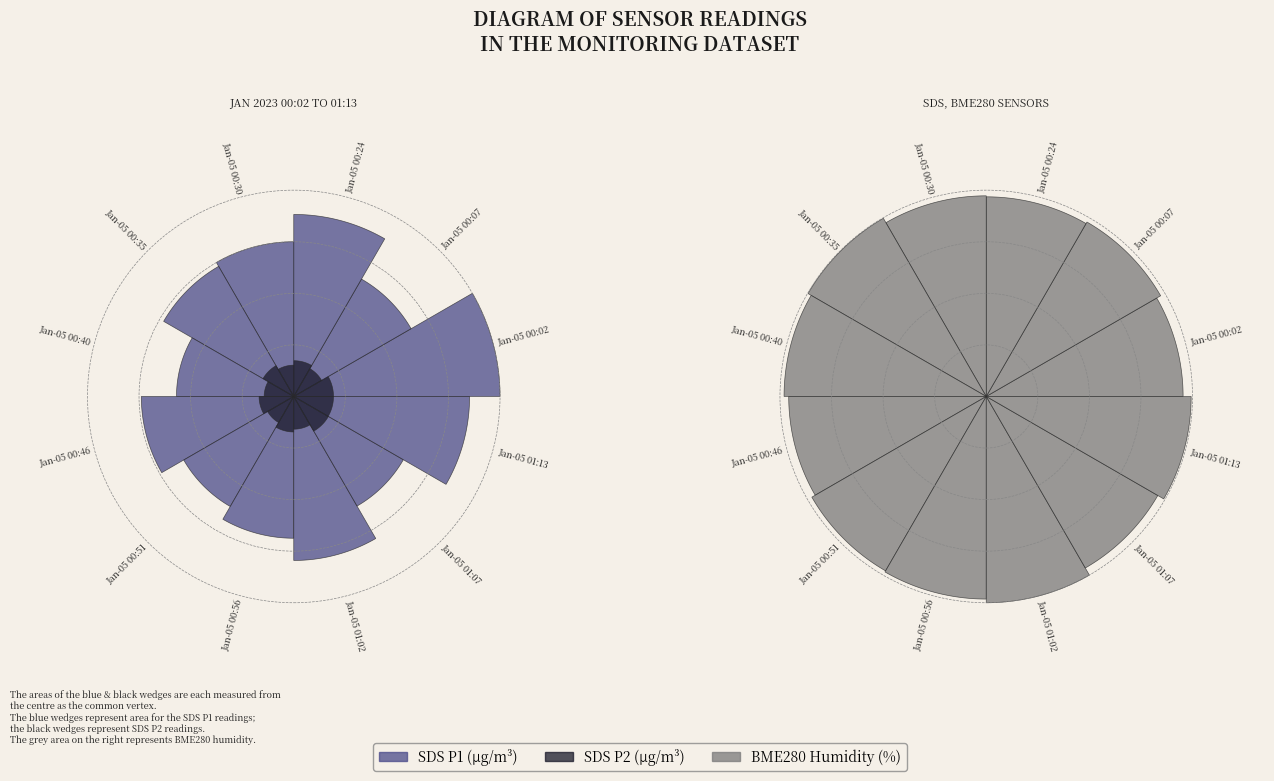

Does 9 represent more than half of the total?

No